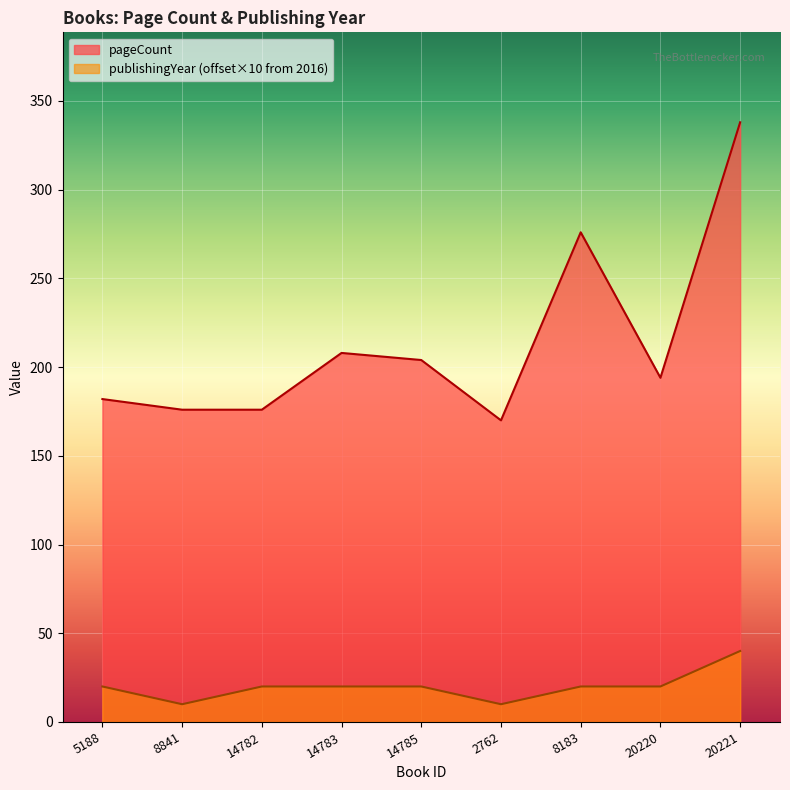

In pageCount, how many points are higher than both neighbors (excluding endpoints)?

2